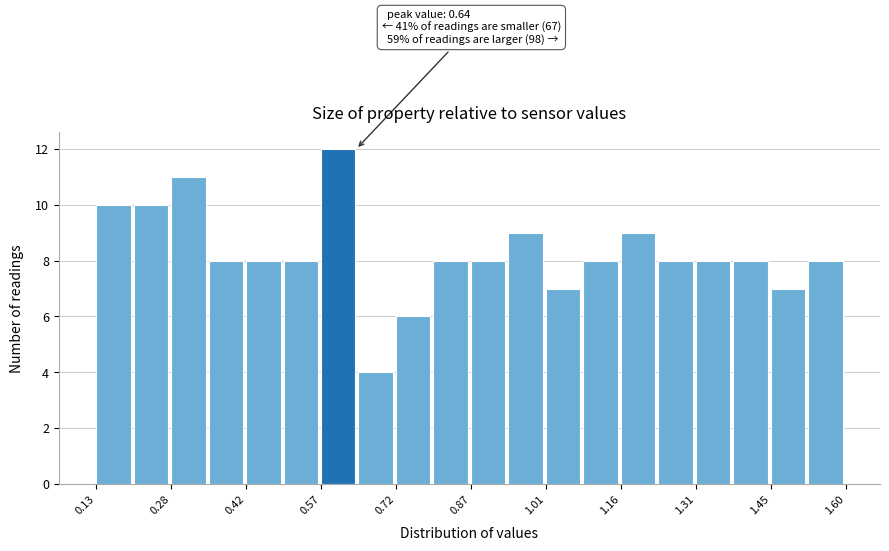

Around what value on the x-axis is the tallest bar? Give the approximate position of its centre, as read against the axis.

0.60